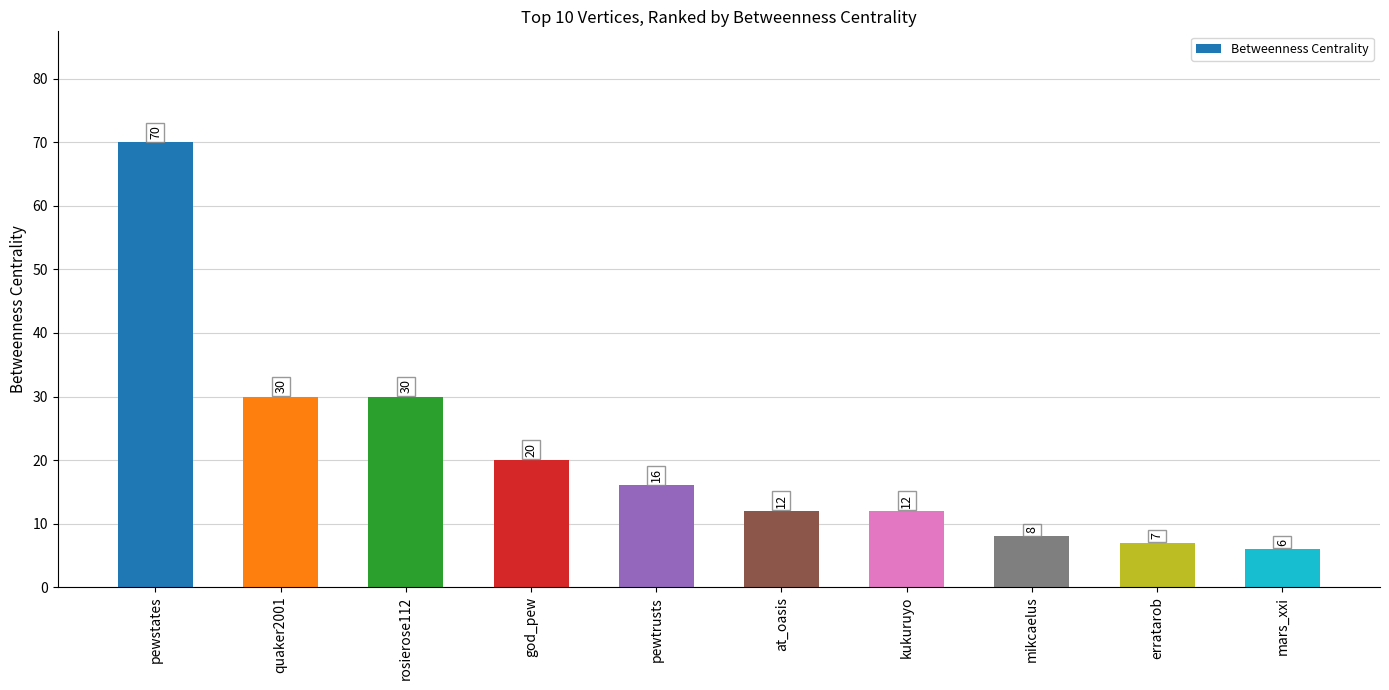

What is the value of the 1st bar from the left?

70